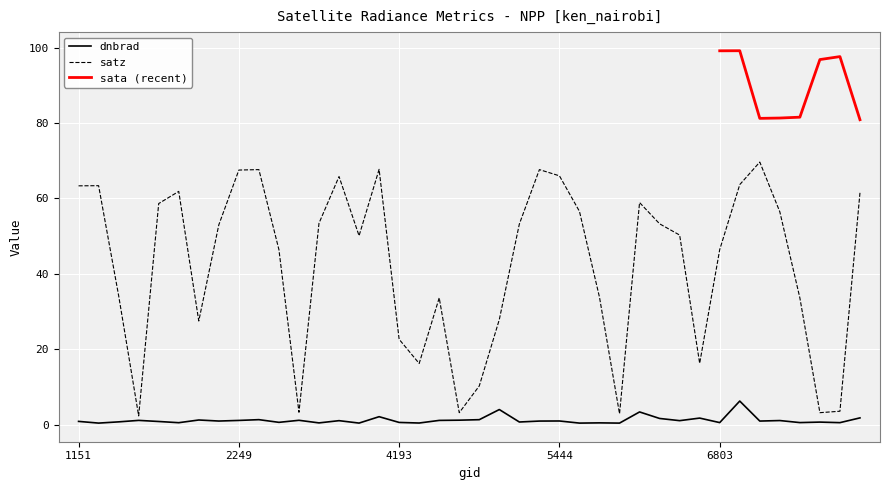

What is the difference between the dnbrad values at 4445 and 7784?

0.6